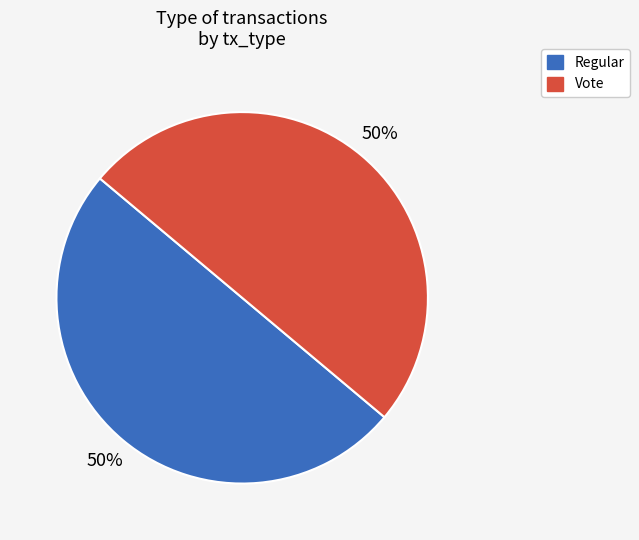

Do Regular and Vote together represent more than half of the pie?

Yes